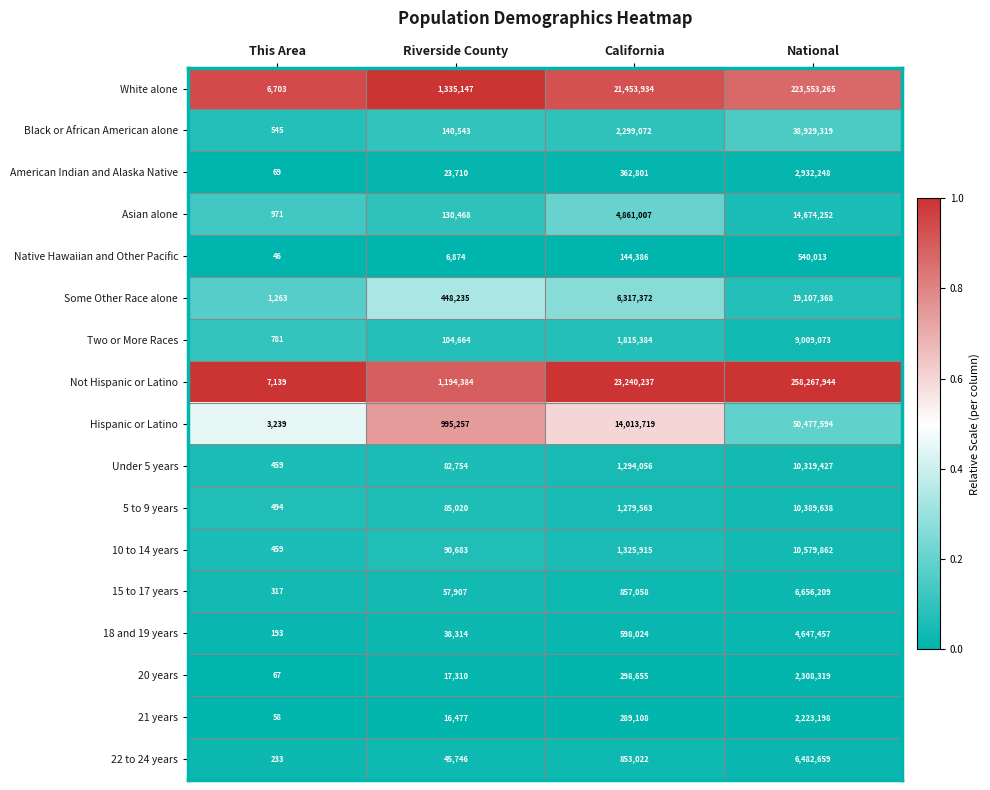

List the series in order of their peak value, highest first.

Not Hispanic or Latino, White alone, Hispanic or Latino, Black or African American alone, Some Other Race alone, Asian alone, 10 to 14 years, 5 to 9 years, Under 5 years, Two or More Races, 15 to 17 years, 22 to 24 years, 18 and 19 years, American Indian and Alaska Native, 20 years, 21 years, Native Hawaiian and Other Pacific